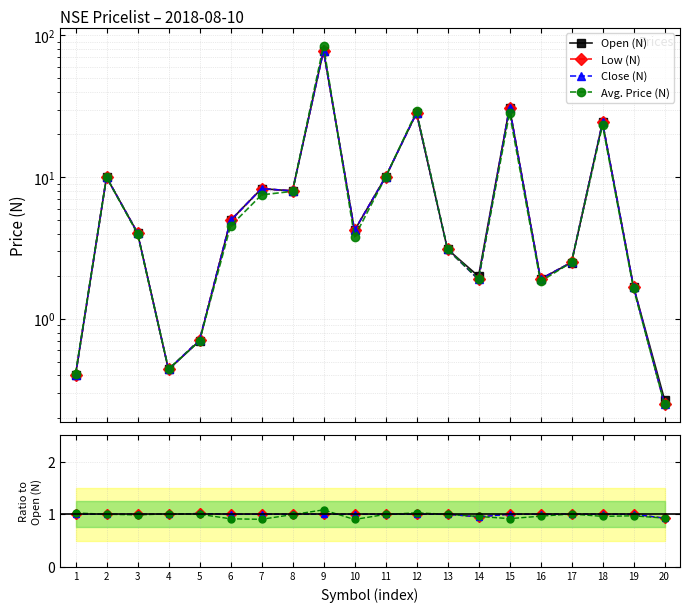

Which category has the highest value in the Open (N) series?

9